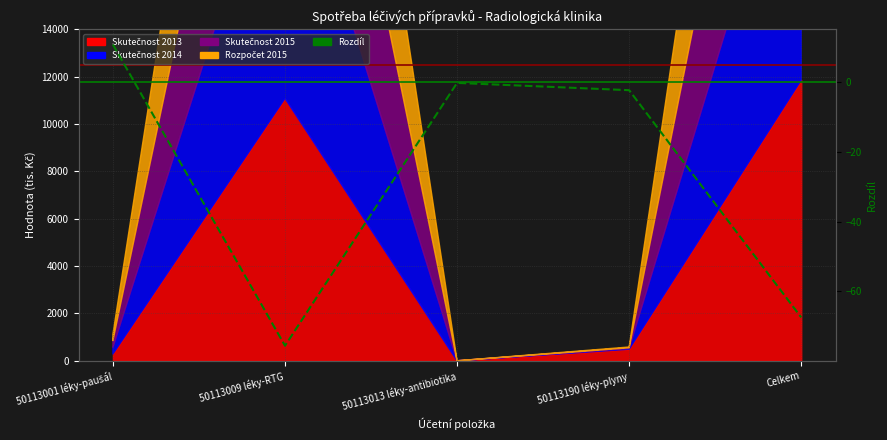

How many values are below -2?

3